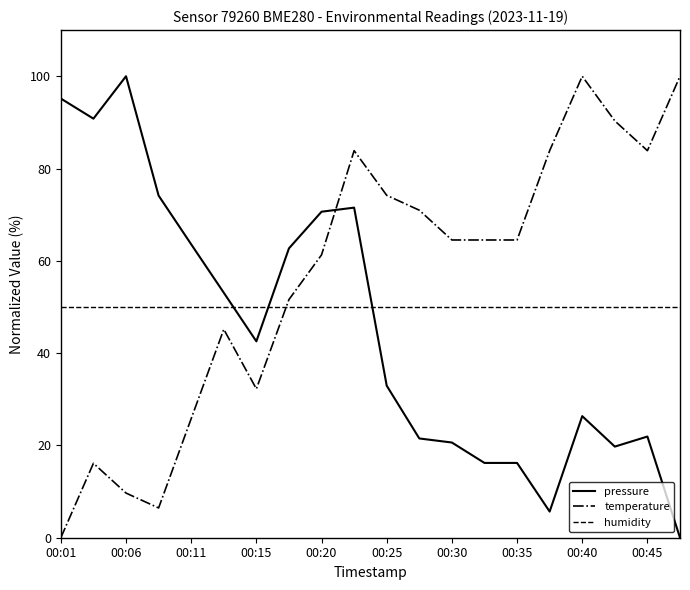

What is the highest value of the humidity series?

50.0